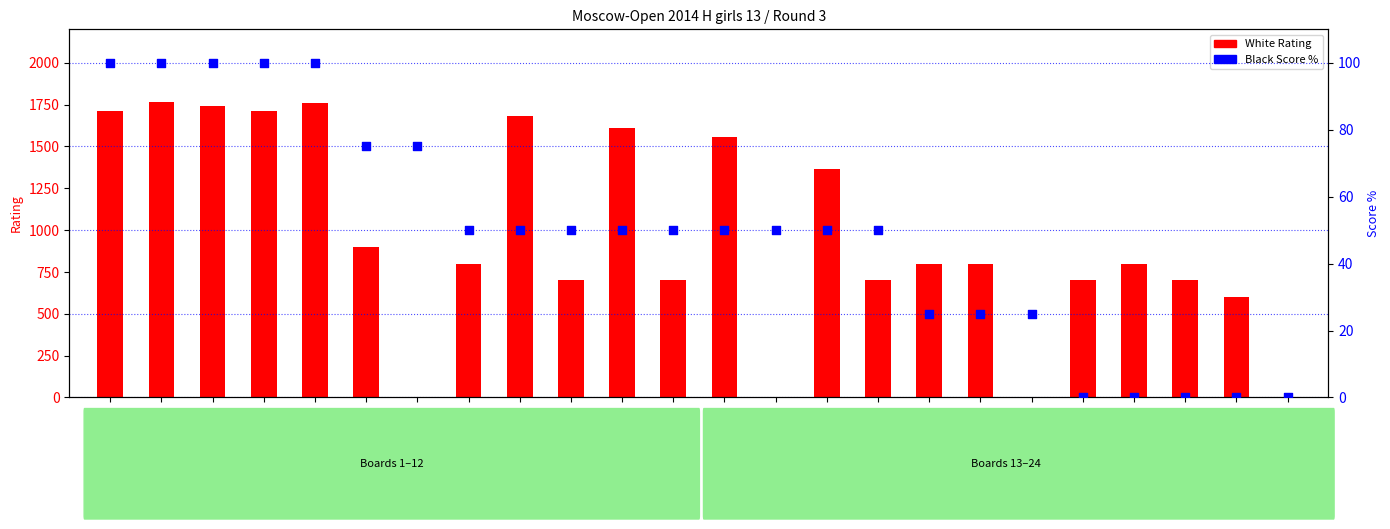

Which series reaches the minimum Y coordinate?

White Rating